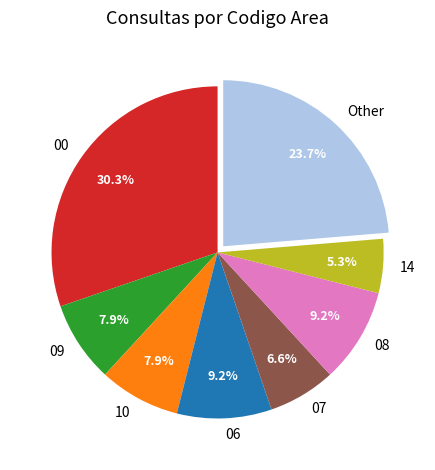

What is the smallest slice in the pie chart?

14